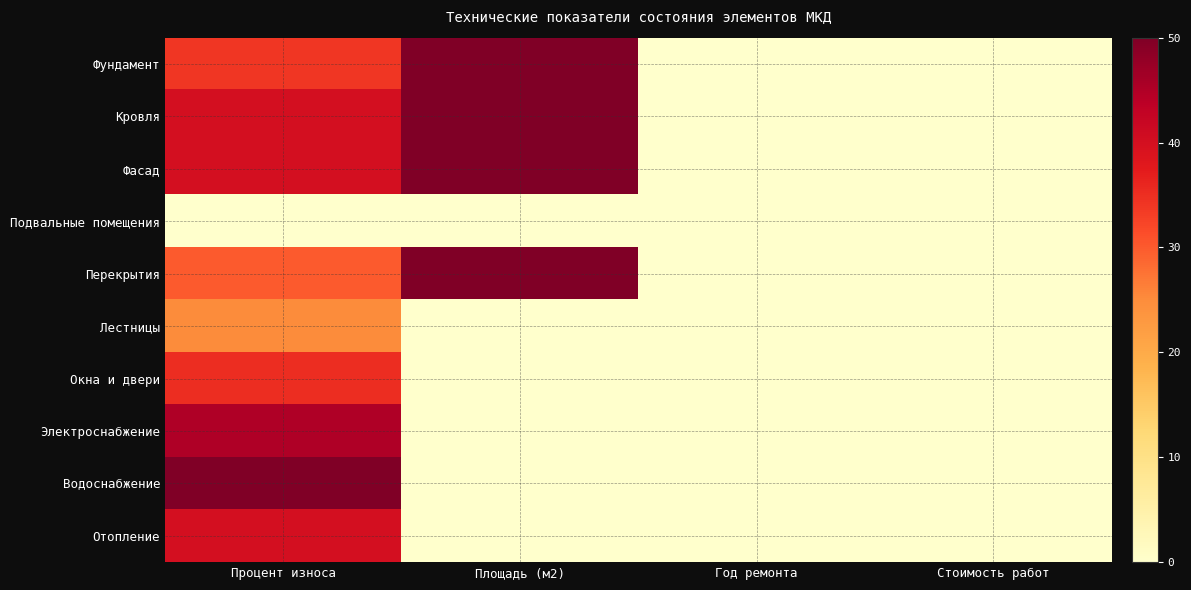

Between Площадь (м2) and Процент износа, which is larger?

Площадь (м2)